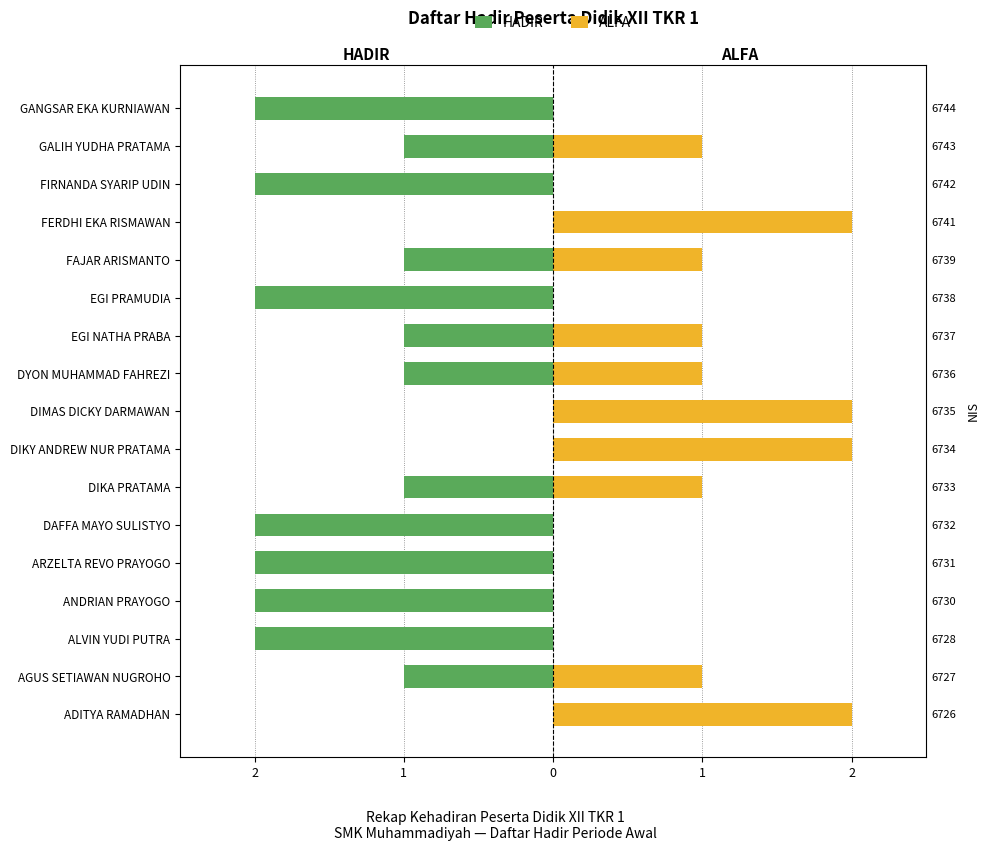

What is the highest value of the ALFA series?

2